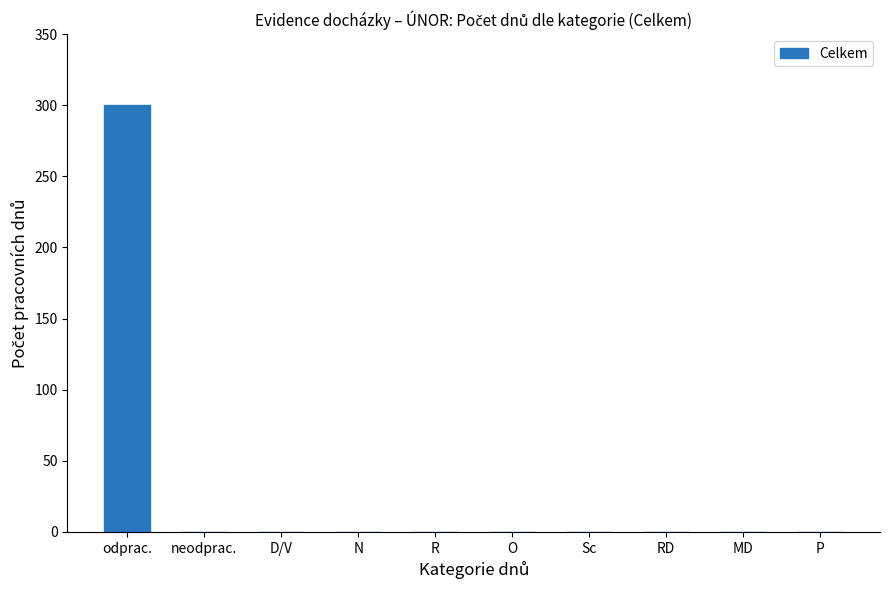

Is it true that the value at D/V is 0?

True